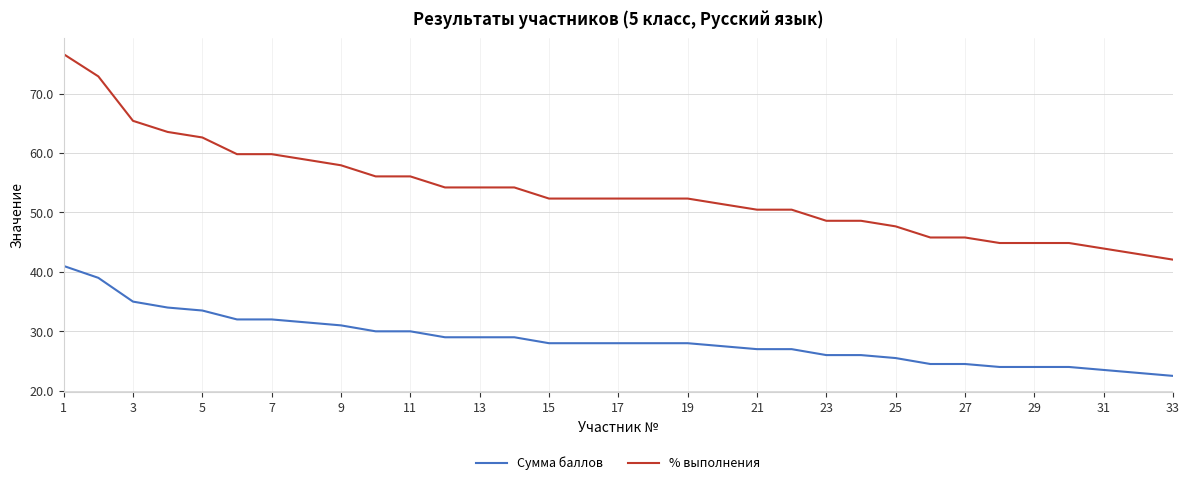

List the series in order of their overall mean, lowest first.

Сумма баллов, % выполнения